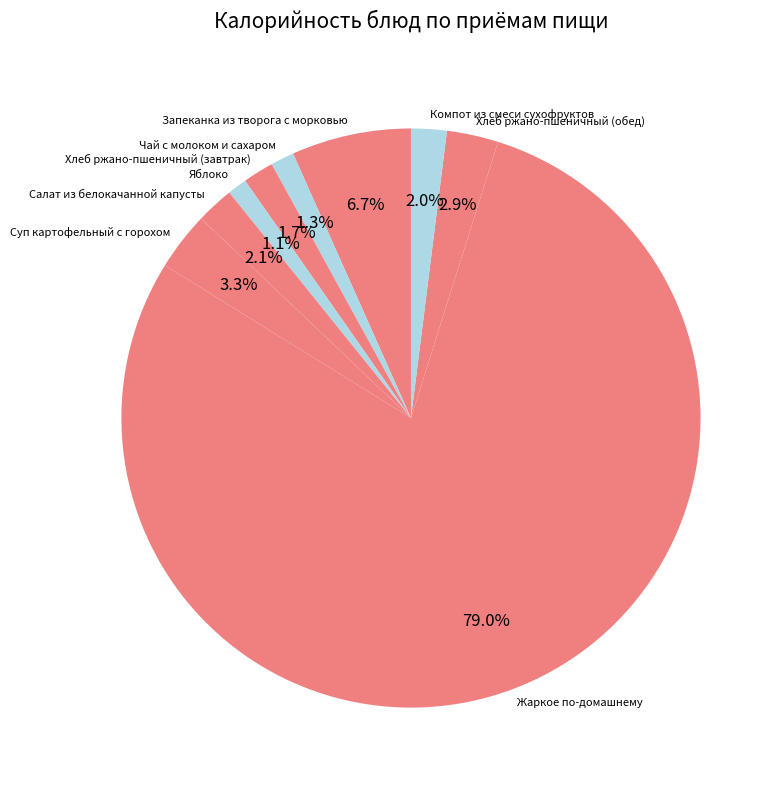

True or false: Запеканка из творога с морковью accounts for 12% of the total.

False